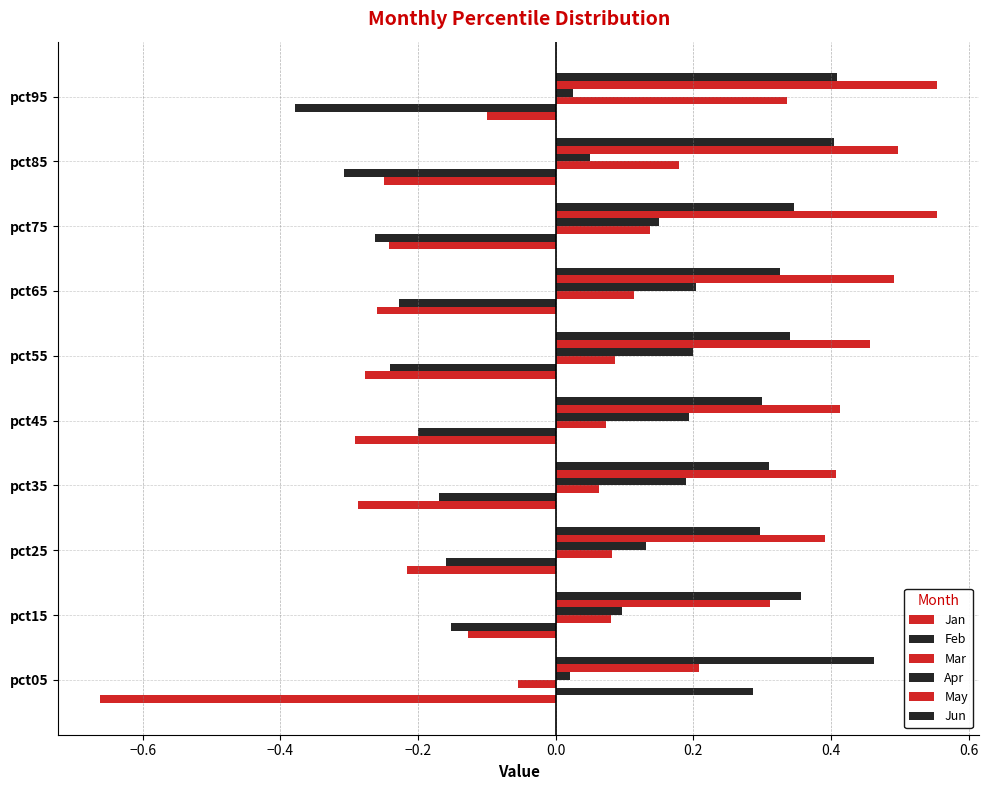

How many values in the Feb series exceed 0?

1